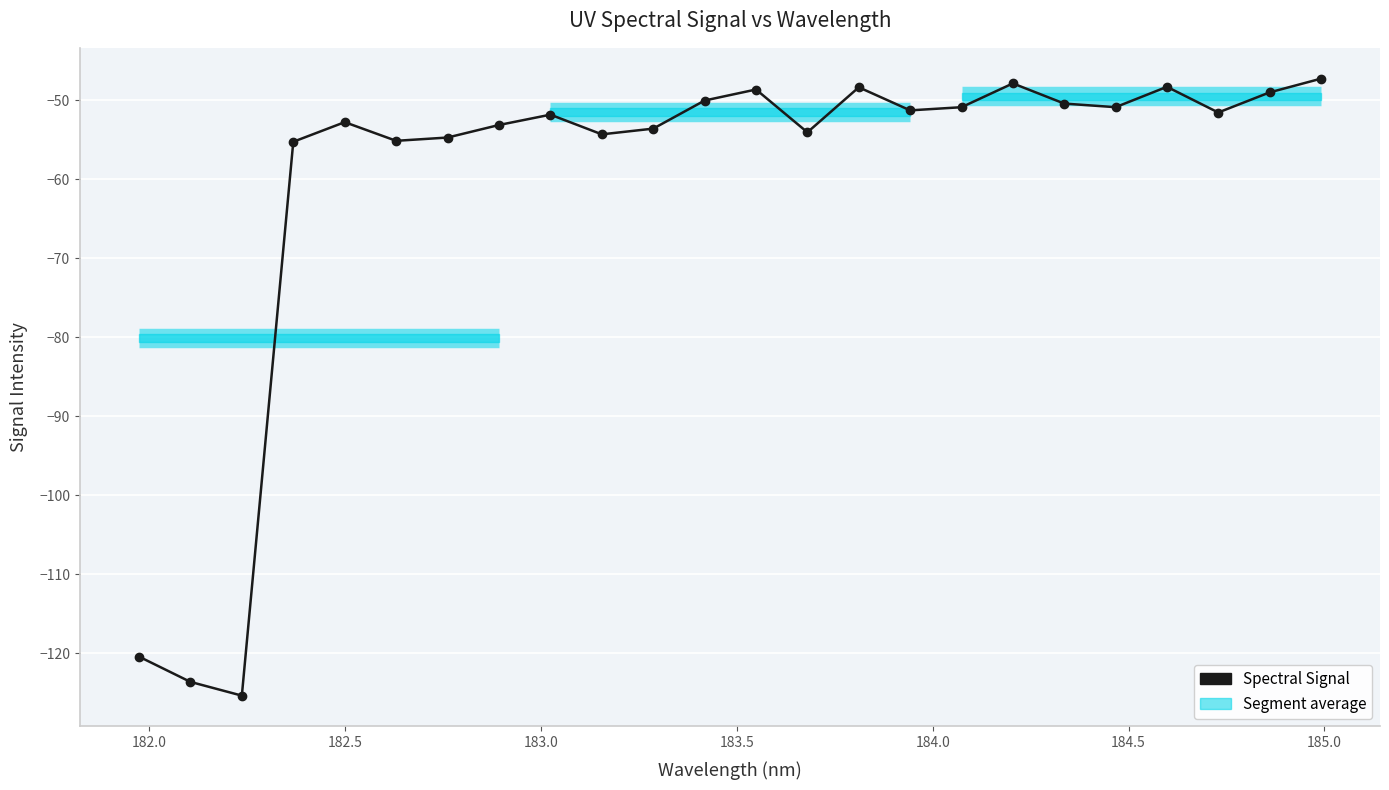

What is the average value?

-60.4